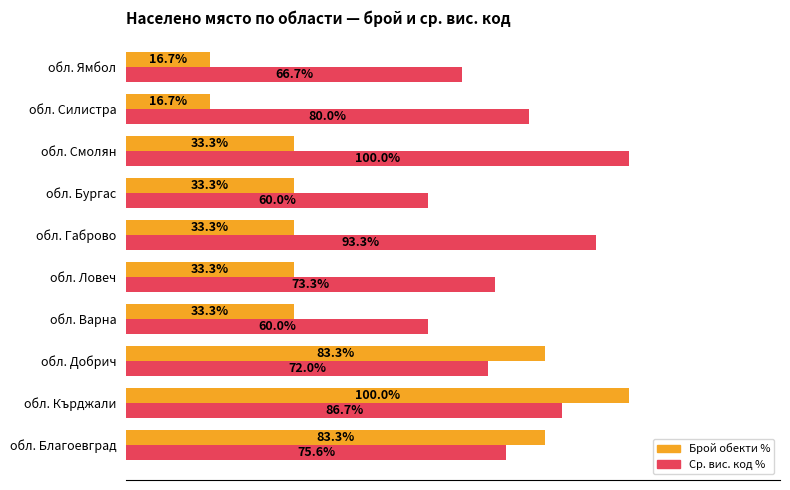

Which series has the largest total across all categories?

Ср. вис. код %